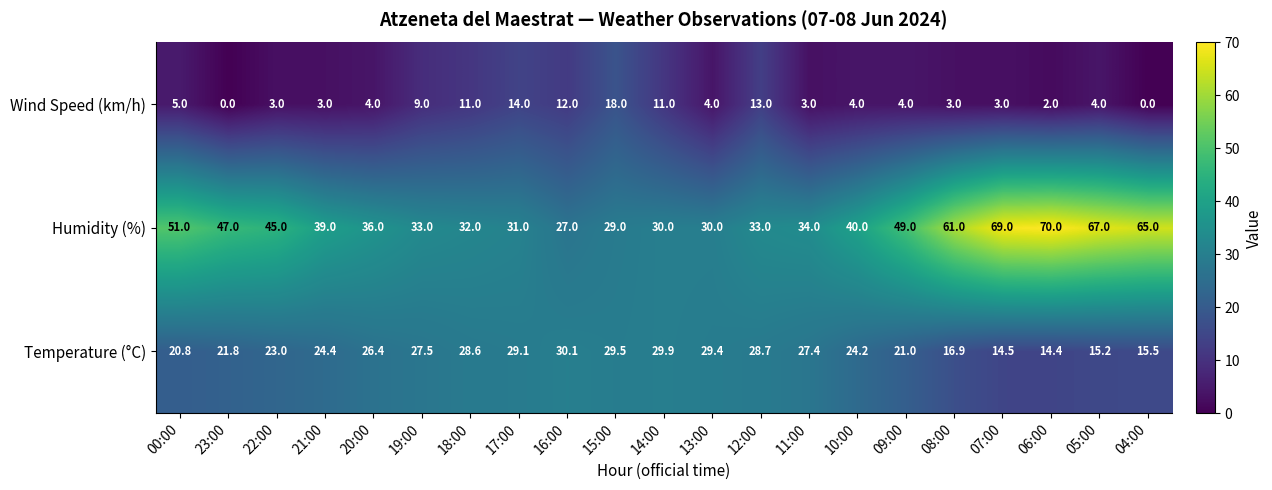

How many data points does each series have?

21